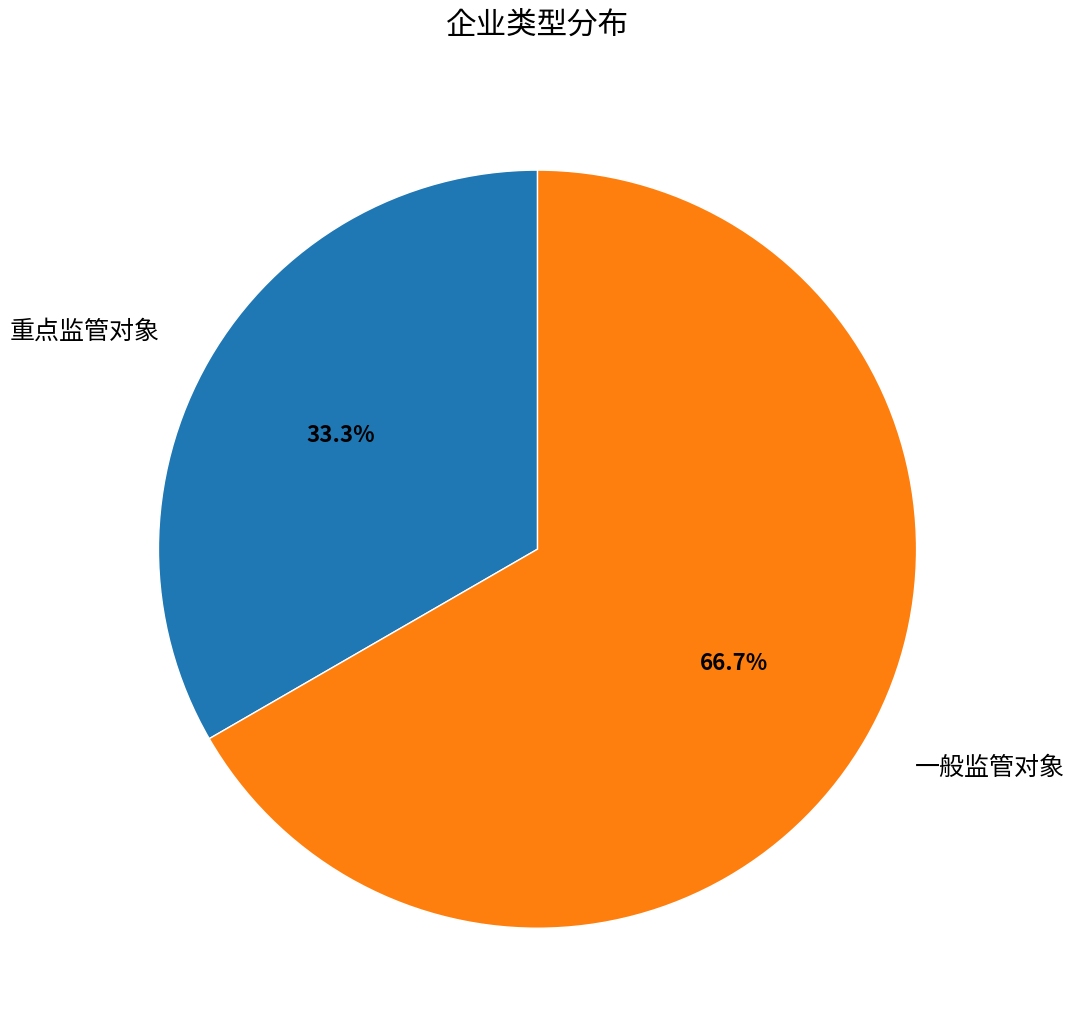

Is there any slice that represents more than half of the pie?

Yes